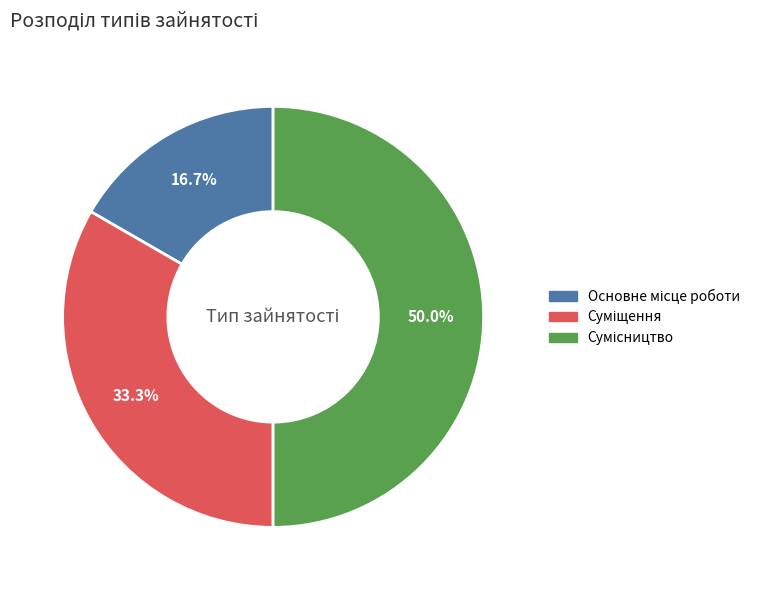

Count the number of slices in the pie.

3